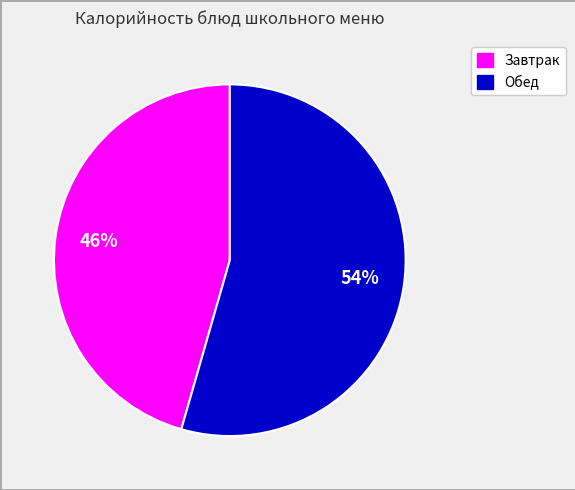

Is there a majority slice in this chart?

Yes